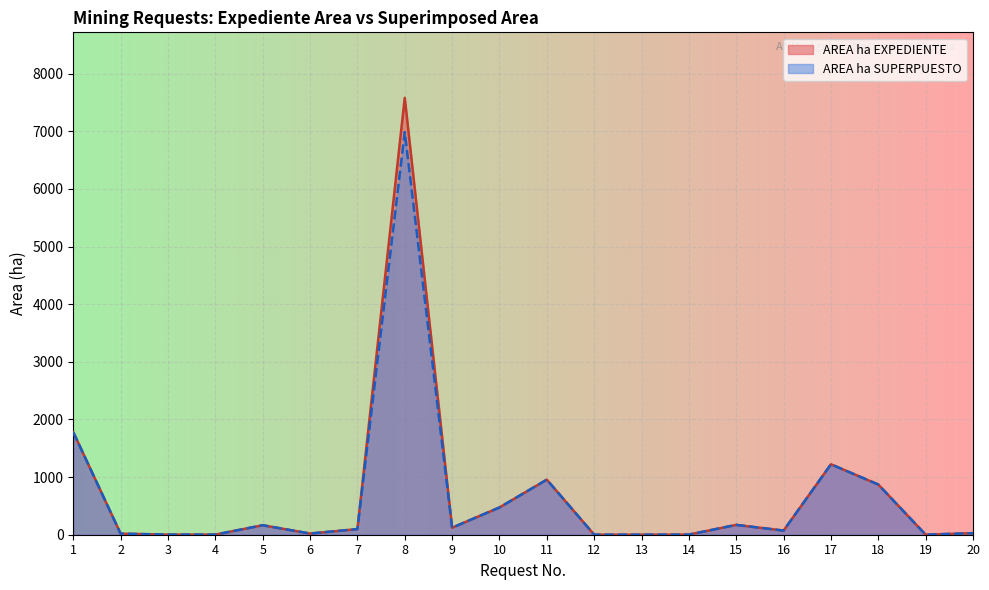

Reading left to right, extract all data points from this chart.

AREA ha EXPEDIENTE: 1778.7	18.3	2.4	2.4	164.5	20.7	97.5	7579.6	121.9	473.1	955.5	1.2	1.2	2.4	170.7	71.9	1221.7	871.3	1.2	26.8
AREA ha SUPERPUESTO: 1778.7	18.3	2.4	2.4	164.5	20.7	97.5	6986.1	121.9	473.1	955.5	1.2	1.2	2.4	170.7	71.9	1221.7	871.3	1.2	26.8